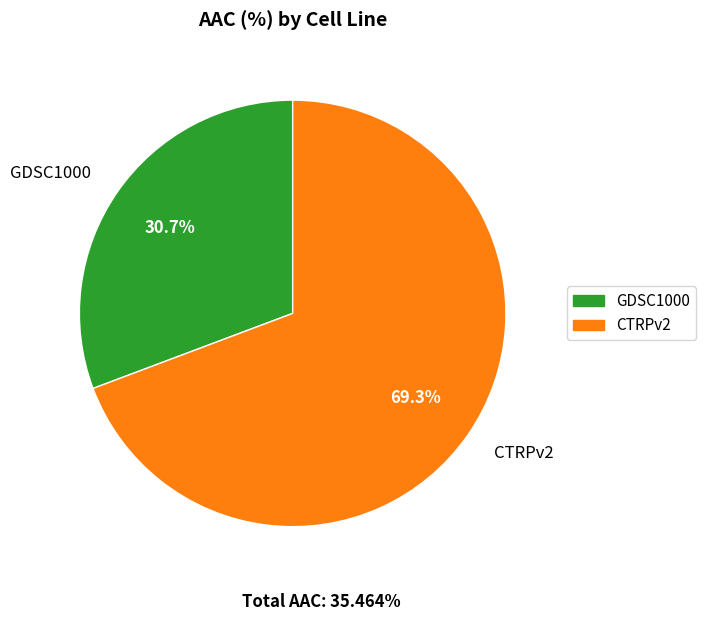

Is it true that CTRPv2 is 61% of the pie?

False